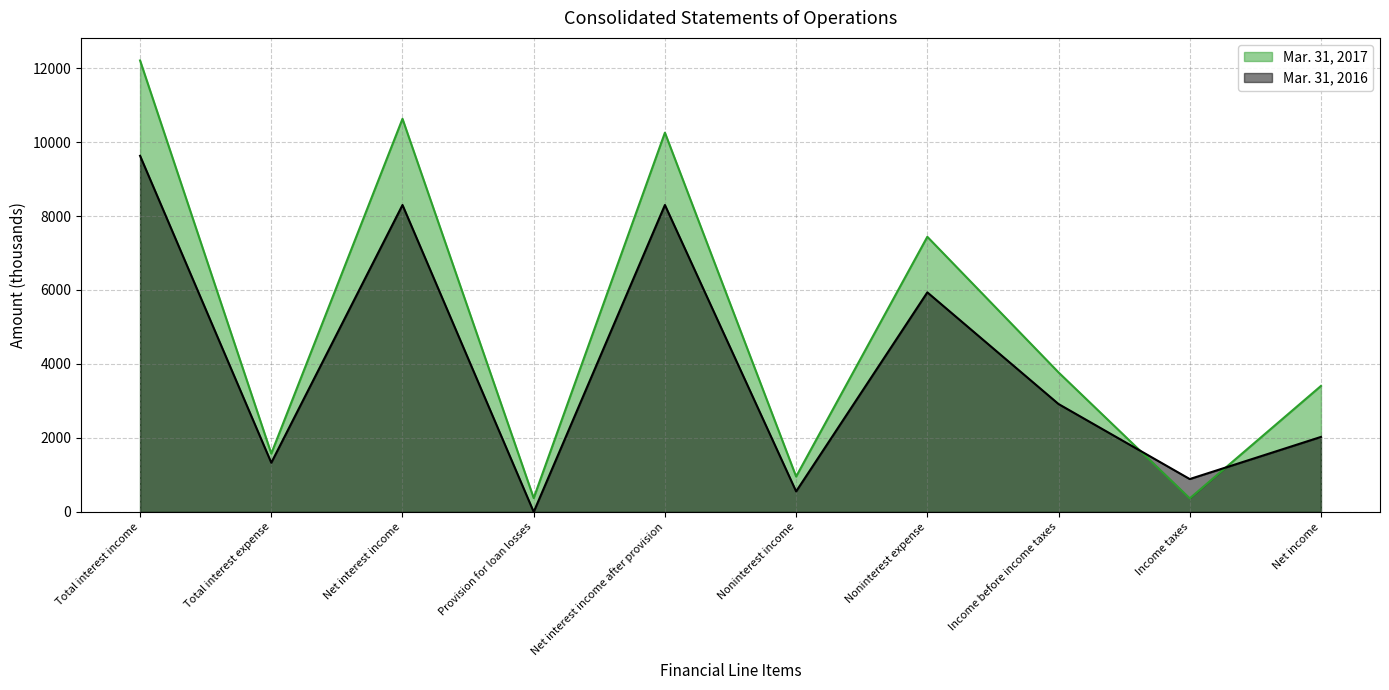

Does the chart have visible grid lines?

Yes